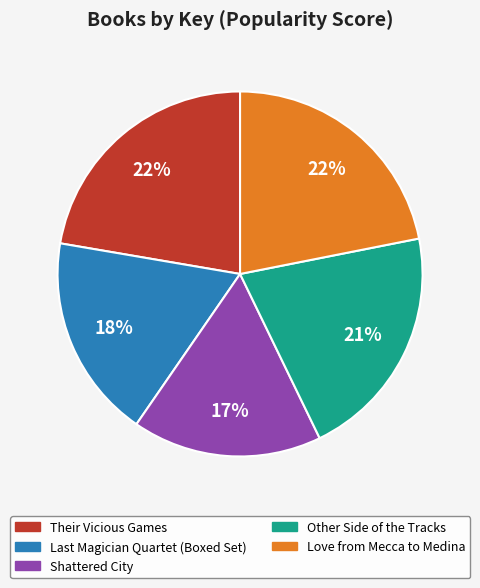

What is the smallest slice in the pie chart?

Shattered City